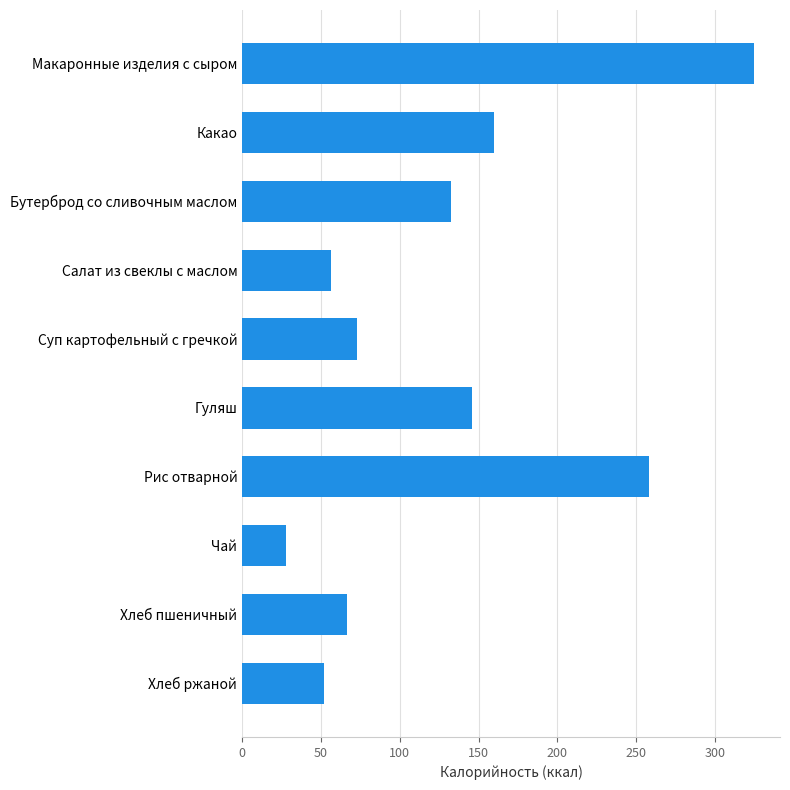

Read the value at Суп картофельный с гречкой.

72.6